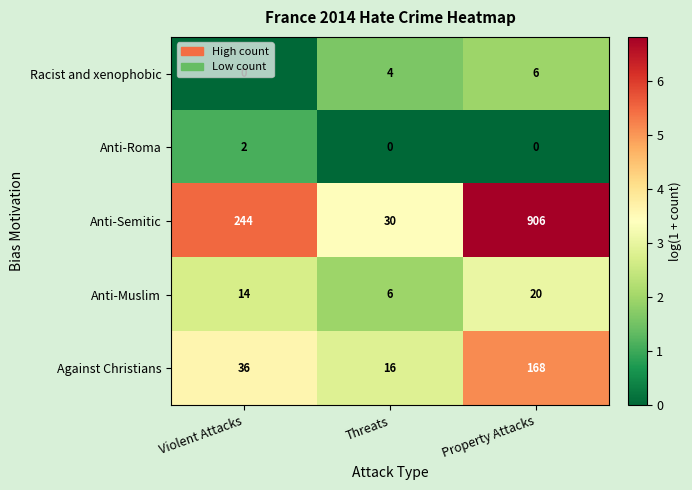

At which category is the sum across all series the highest?

Property Attacks